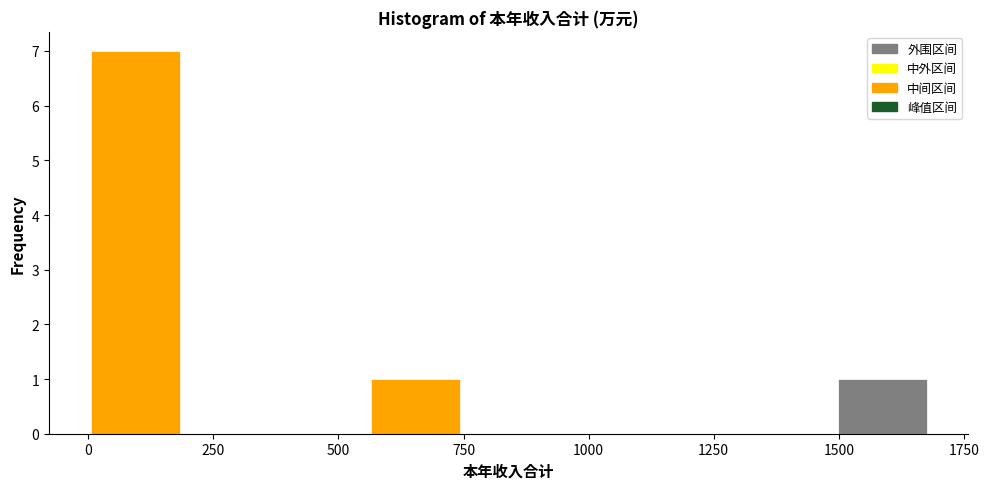

Around what value on the x-axis is the tallest bar? Give the approximate position of its centre, as read against the axis.

100